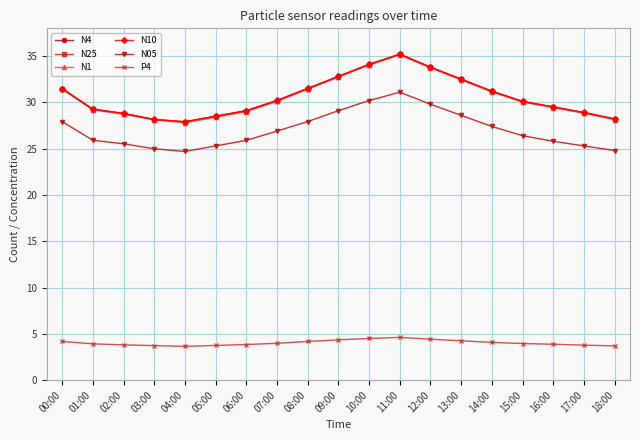

At which category does the chart reach its peak across all series?

11:00